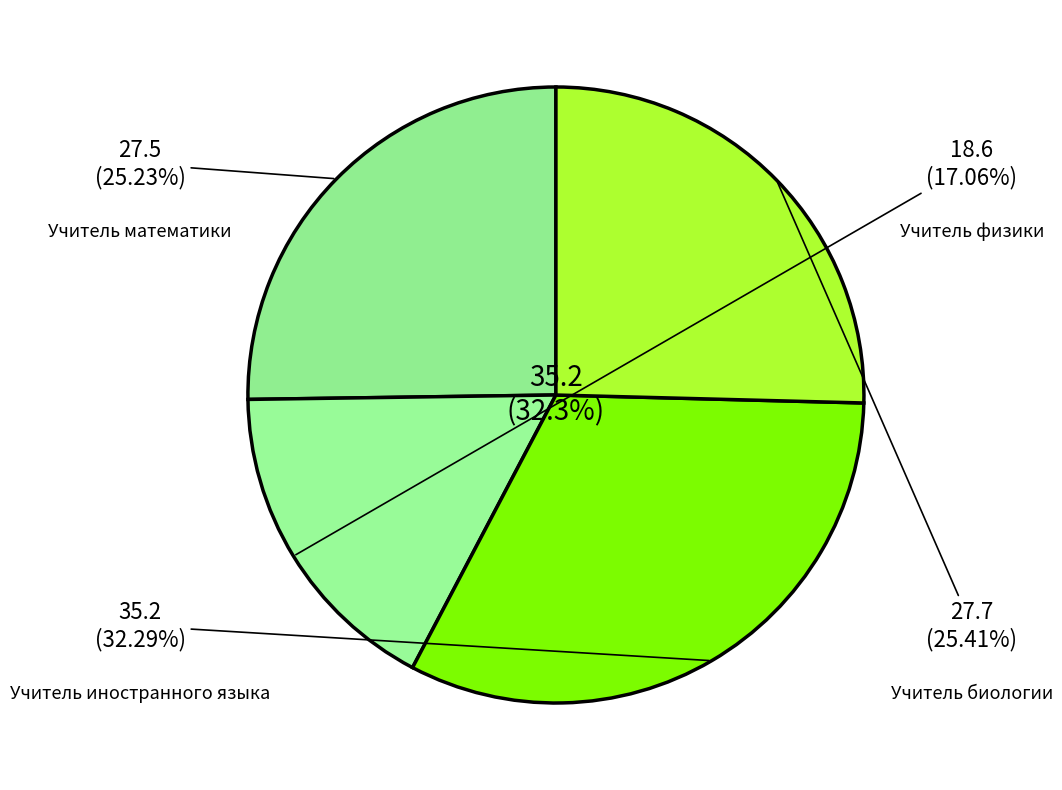

What percentage do Учитель иностранного языка and Учитель биологии together represent?

57.7%